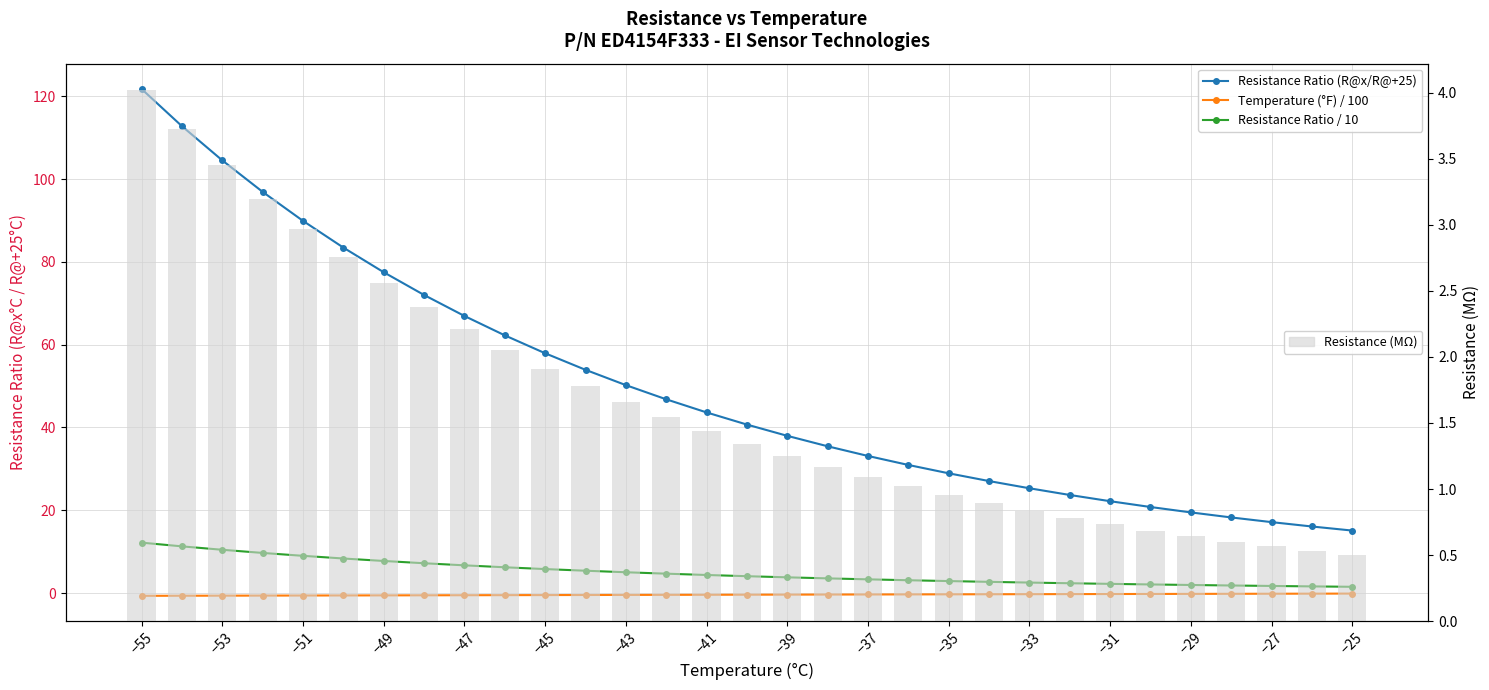

What is the maximum value for Resistance (MΩ)?

4.0